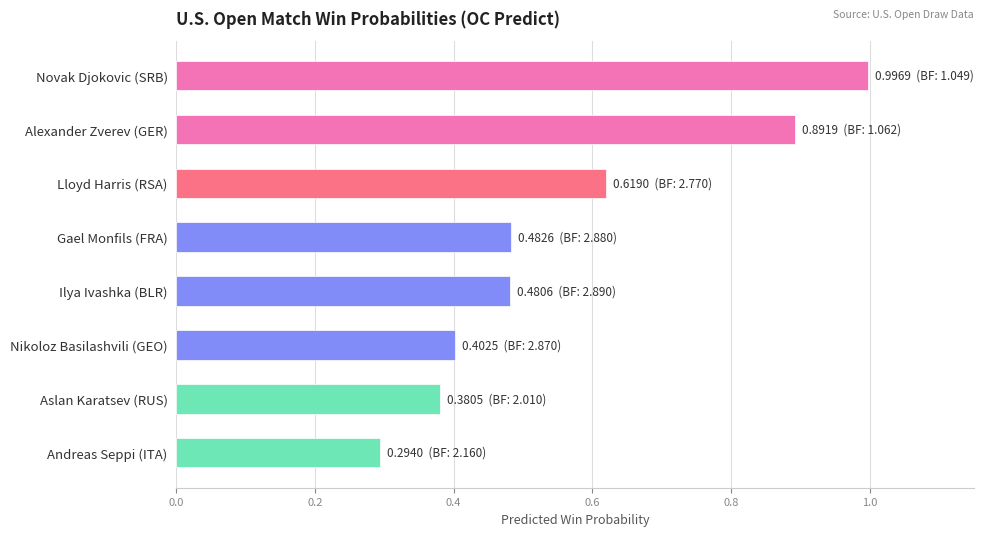

What is the sum of the values at Novak Djokovic (SRB) and Lloyd Harris (RSA)?

1.6